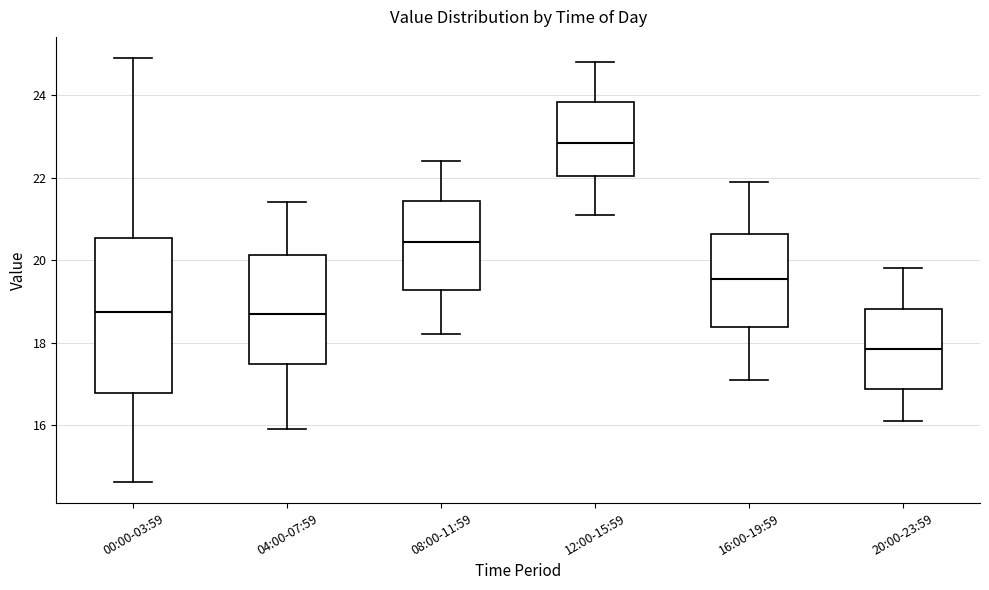

Which box is the tallest, from its lower edge to its upper edge?

00:00-03:59